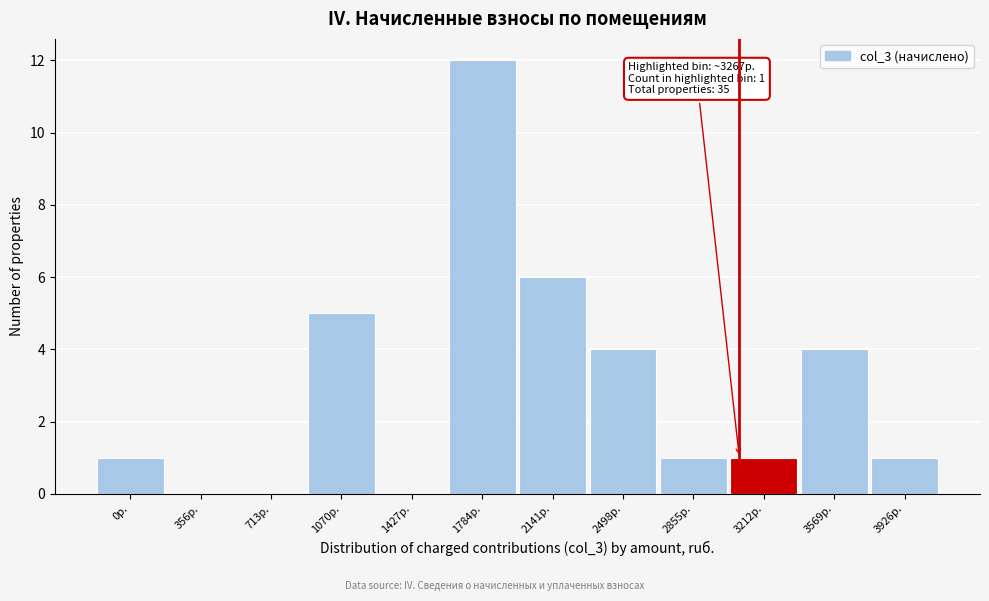

Reading left to right, extract all data points from this chart.

0р.=1	356р.=0	713р.=0	1070р.=5	1427р.=0	1784р.=12	2141р.=6	2498р.=4	2855р.=1	3212р.=1	3569р.=4	3926р.=1